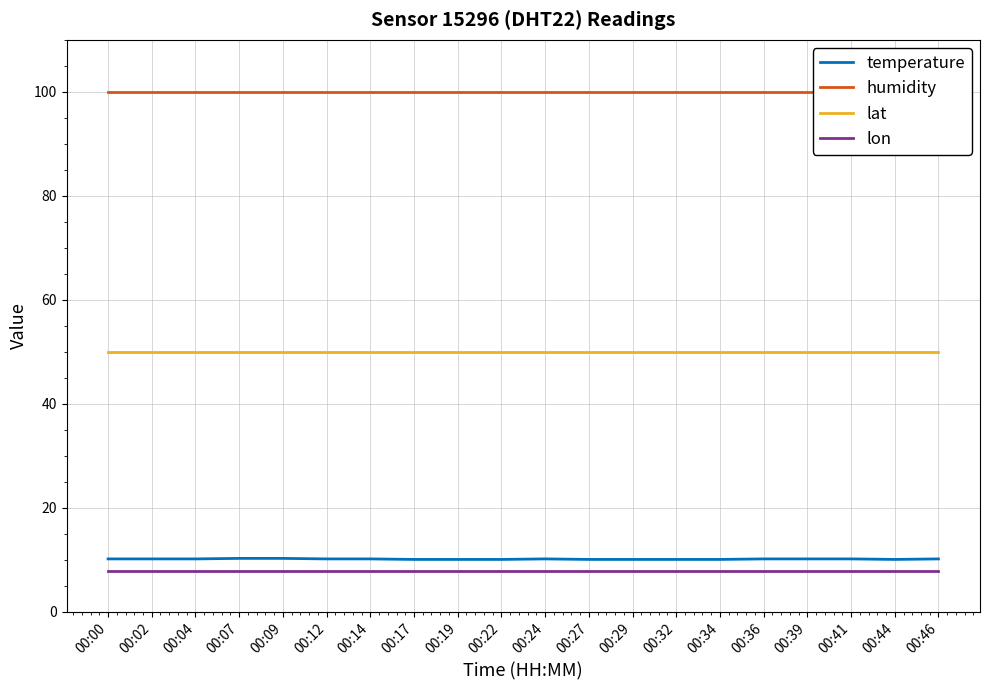

What are all the series names shown in the legend?

temperature, humidity, lat, lon